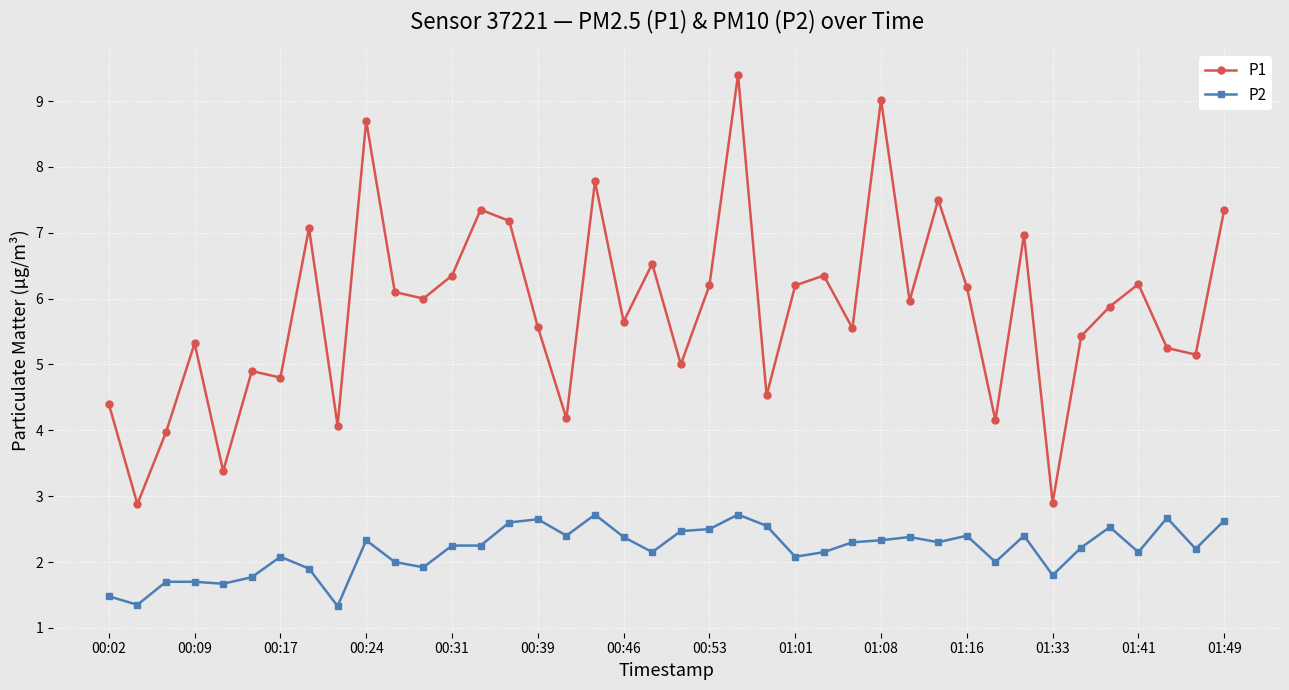

Rank the series by their average value, from lowest to highest.

P2, P1